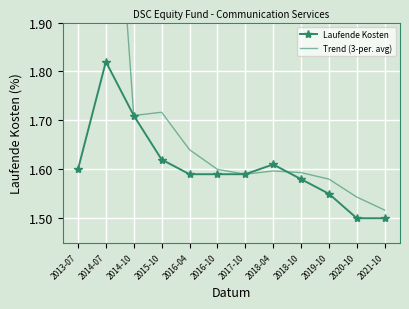

What position from the left is 2021-10?

12